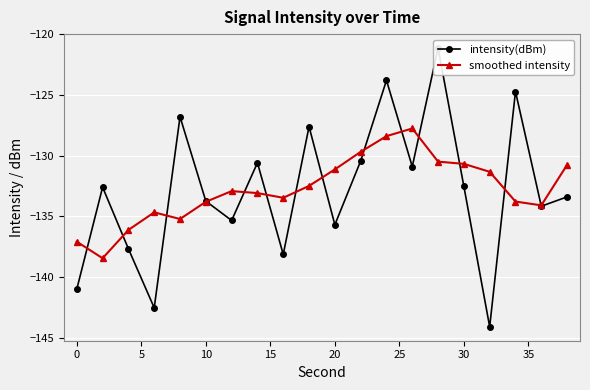

What is the maximum value for smoothed intensity?

-127.8